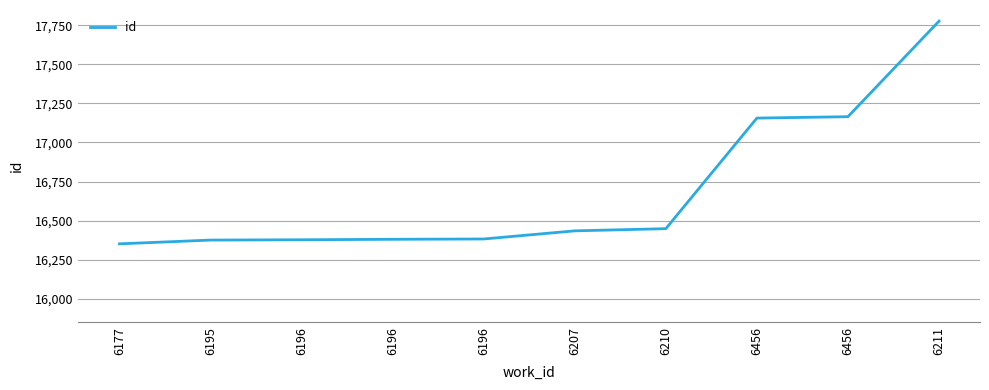

At which label does the data first exceed 16435?

6210